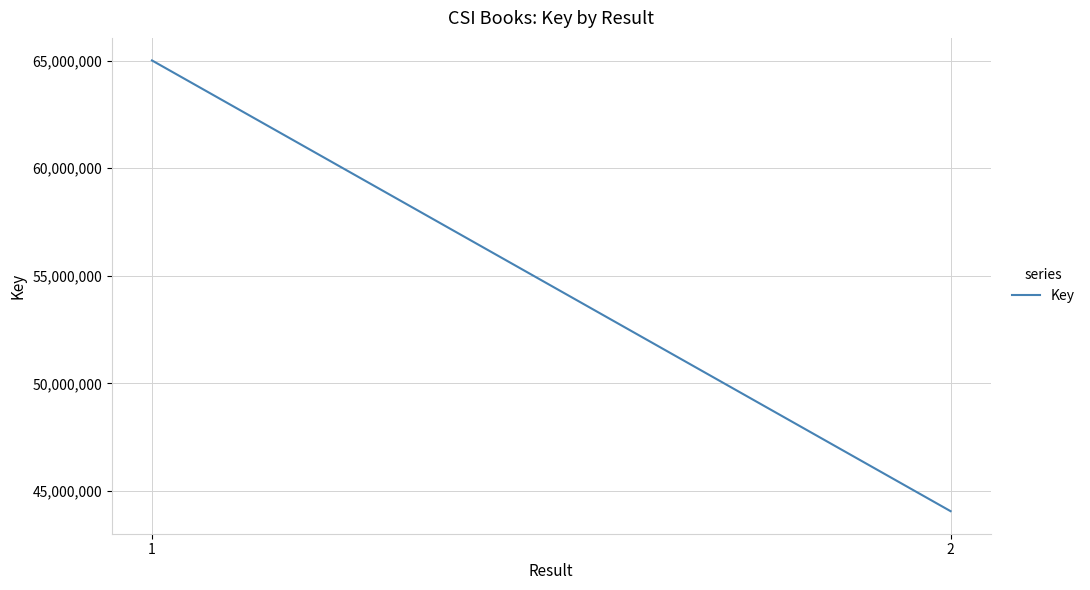

Read the value at 1.

65012123